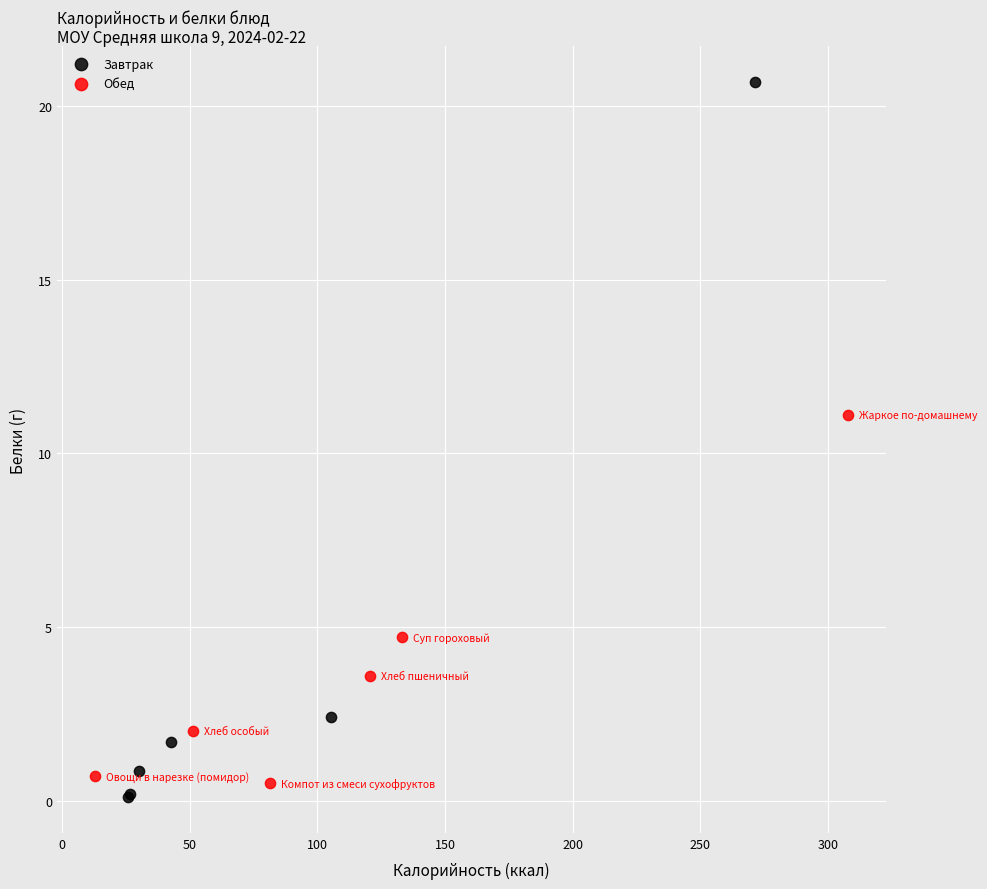

Which series reaches the maximum Y coordinate?

Завтрак